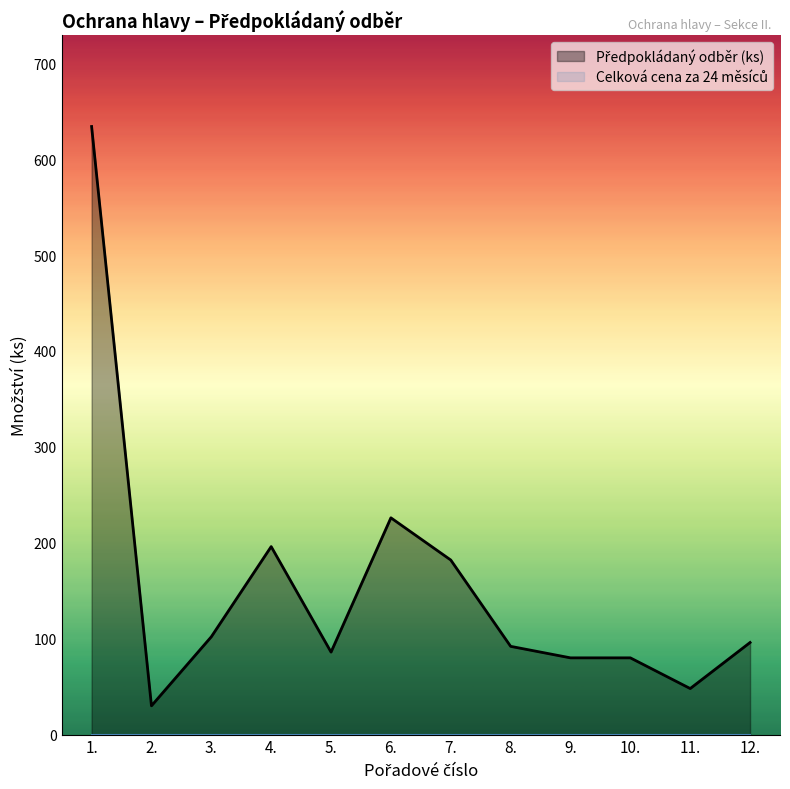

What is the difference between the values at 11. and 5.?

38